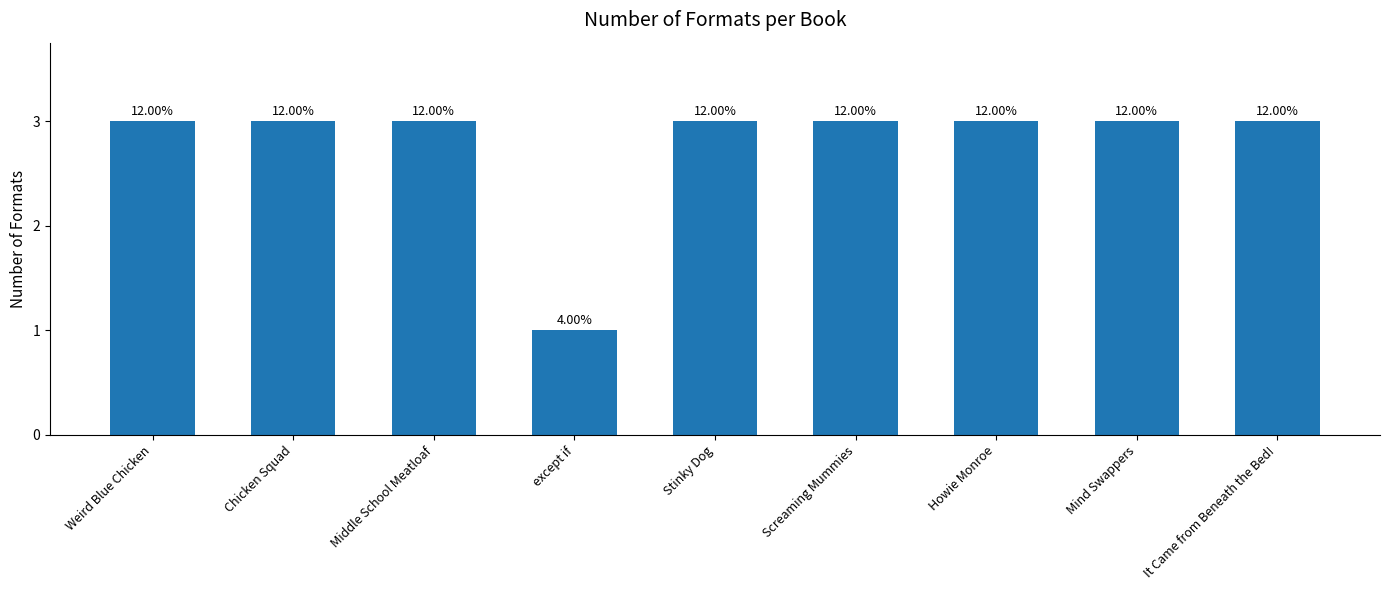

Reading left to right, transcribe all the data shown in this chart.

Weird Blue Chicken=3	Chicken Squad=3	Middle School Meatloaf=3	except if=1	Stinky Dog=3	Screaming Mummies=3	Howie Monroe=3	Mind Swappers=3	It Came from Beneath the Bed!=3